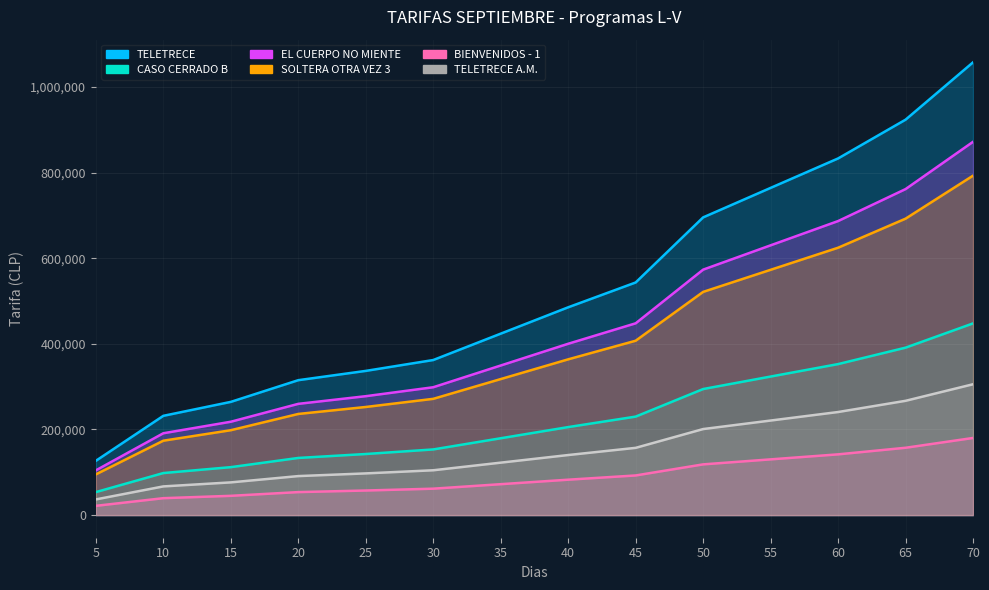

True or false: EL CUERPO NO MIENTE and TELETRECE A.M. cross at least once.

False